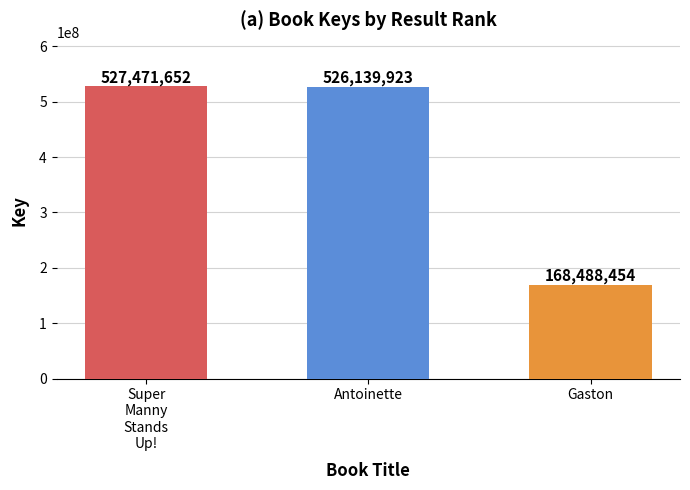

Reading right to left, transcribe all the data shown in this chart.

168488454	526139923	527471652